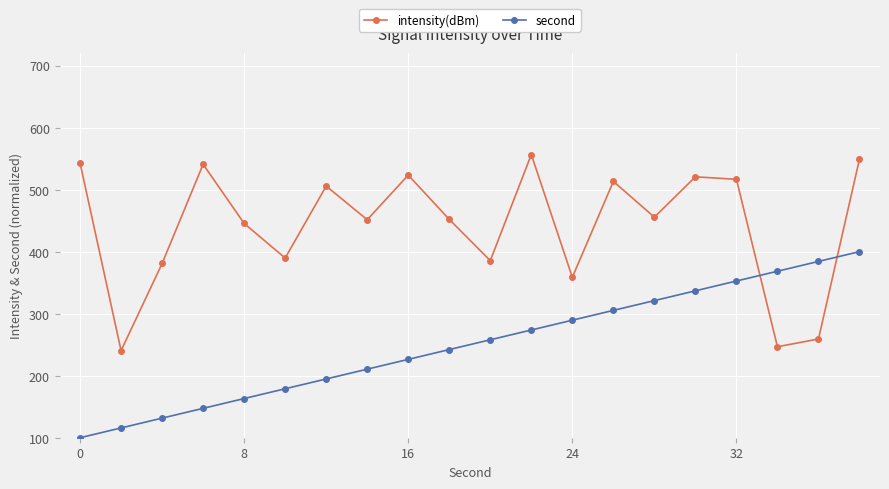

True or false: second and intensity(dBm) cross at least once.

True